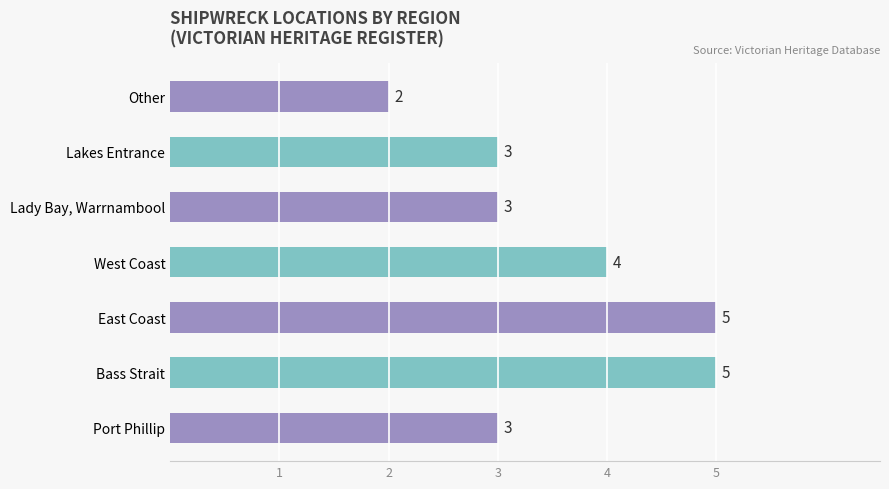

The value at West Coast is 6. True or false?

False